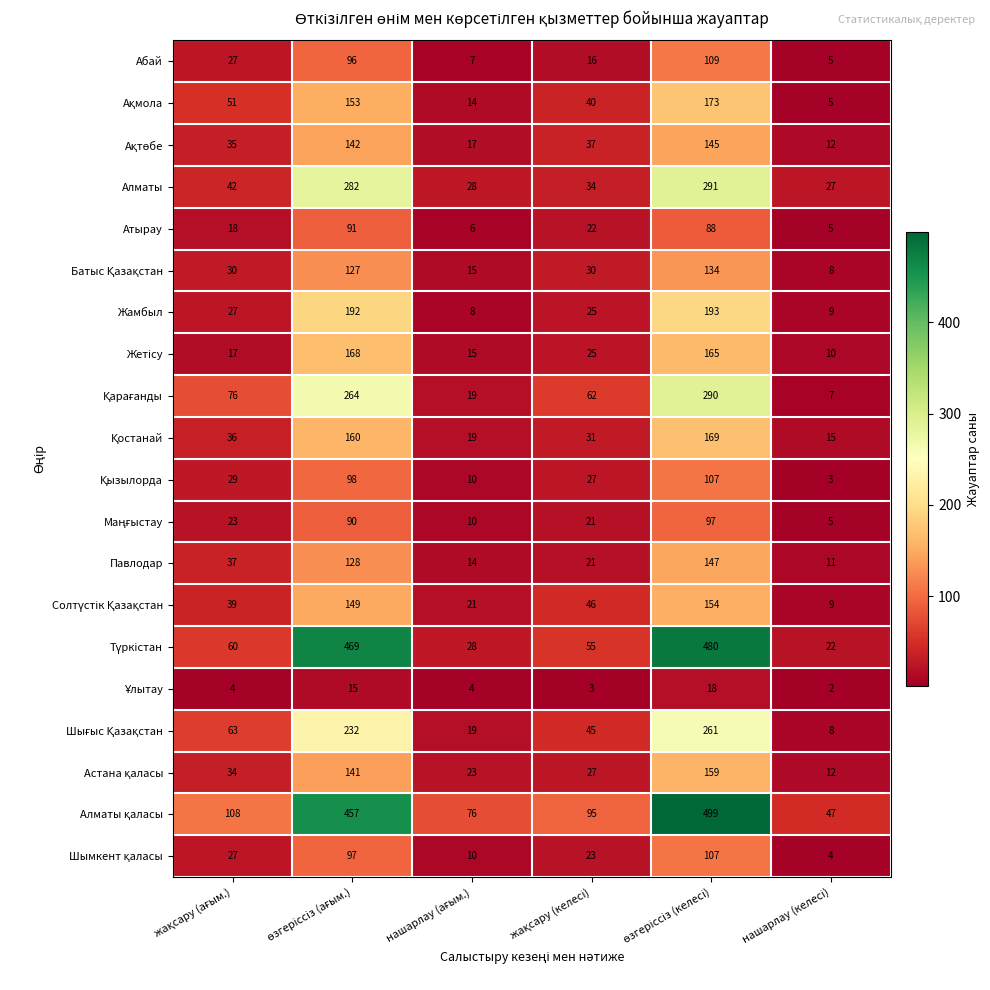

At how many categories does at least one series exceed 58?

5